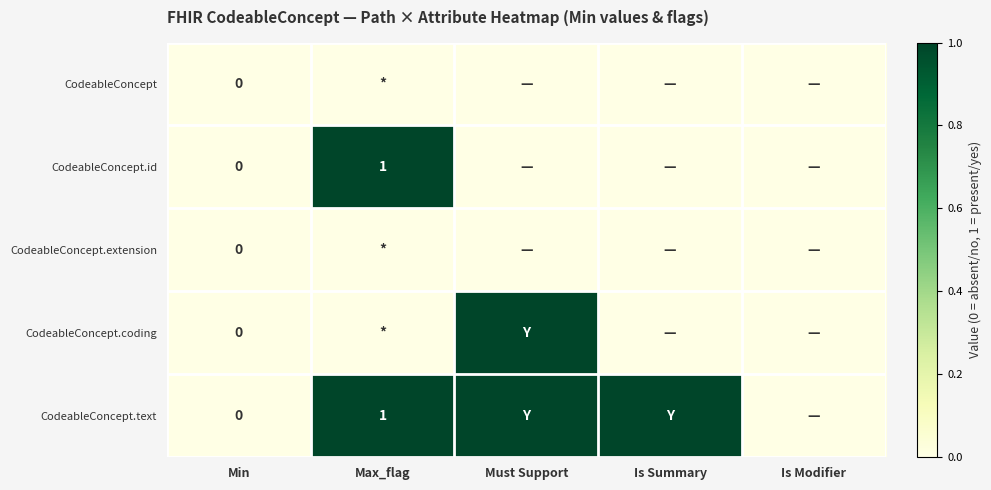

How many positive values does the CodeableConcept.text series have?

3